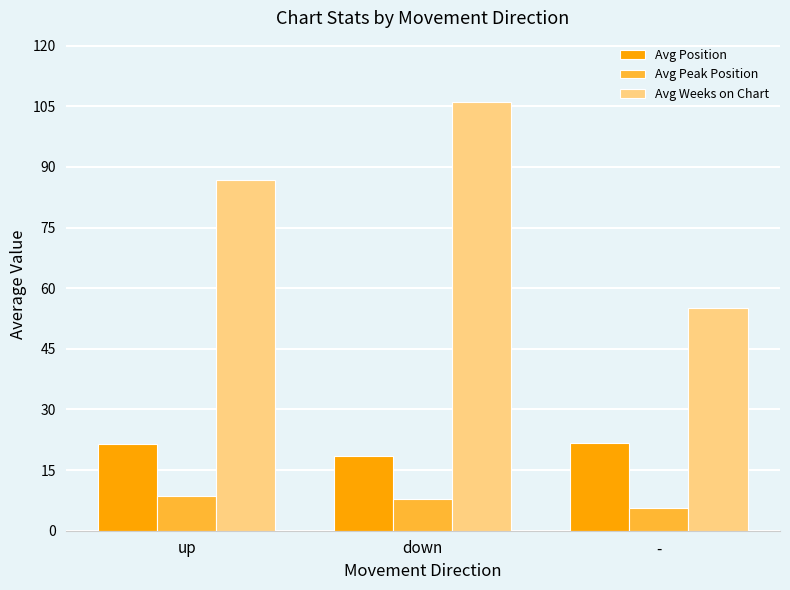

The value of Avg Position at down is 27.3. True or false?

False